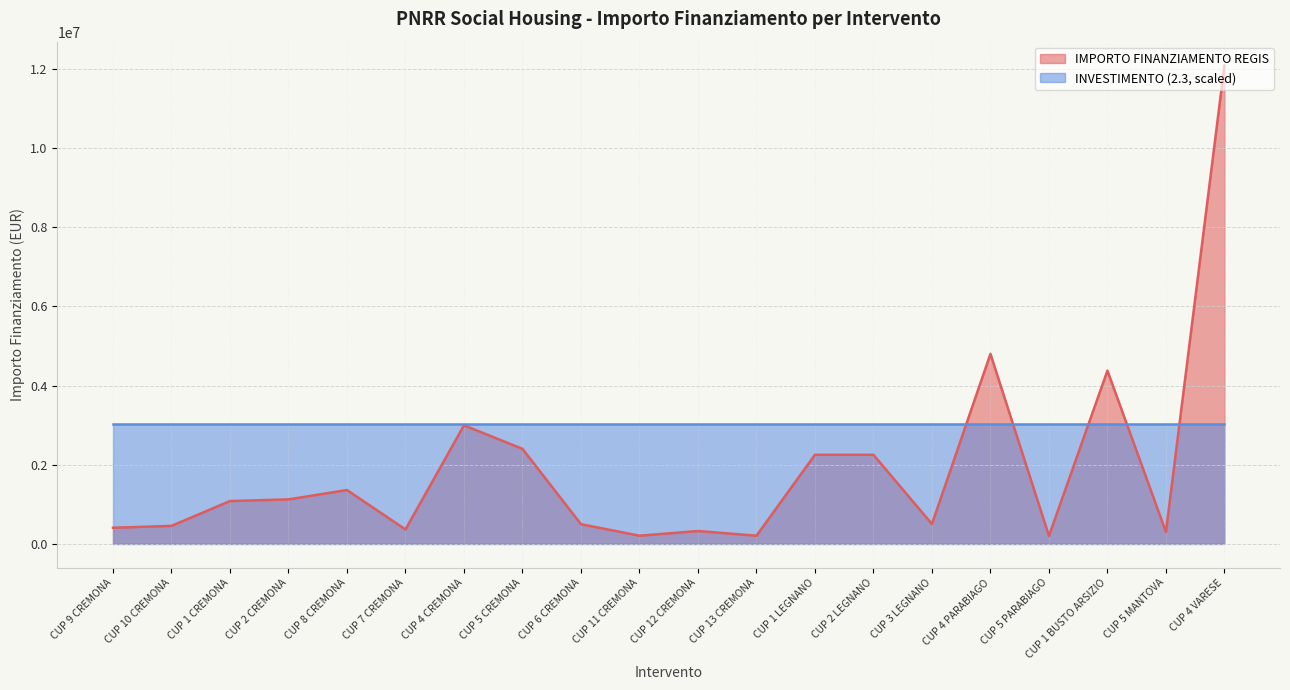

Between CUP 10 CREMONA and CUP 7 CREMONA, which is larger?

CUP 10 CREMONA